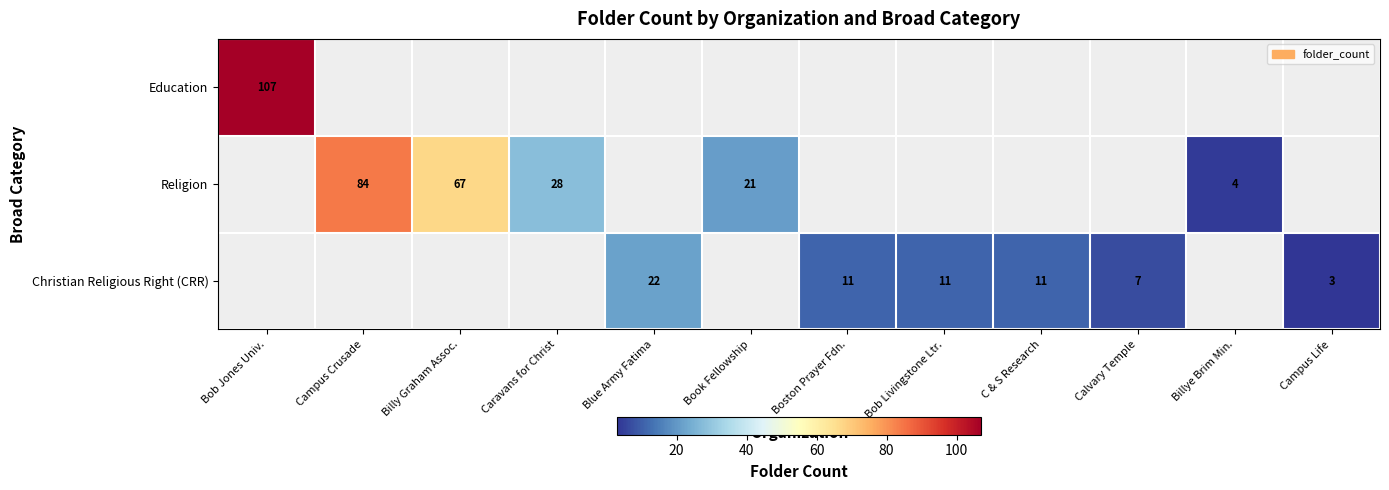

Which category has the lowest value across all series?

Campus Life